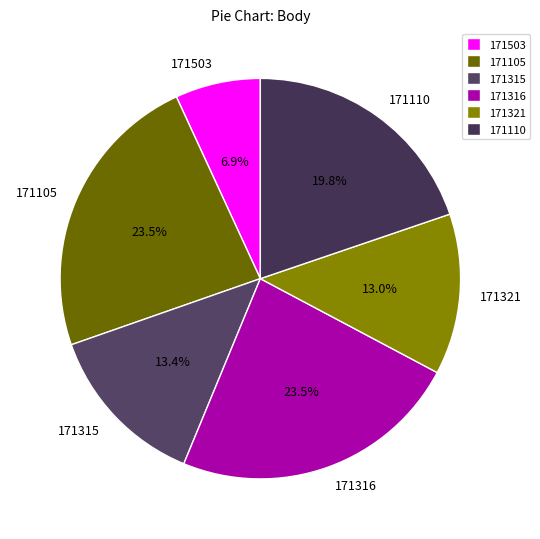

What is the ratio of the value at 171503 to the value at 171321?

0.5